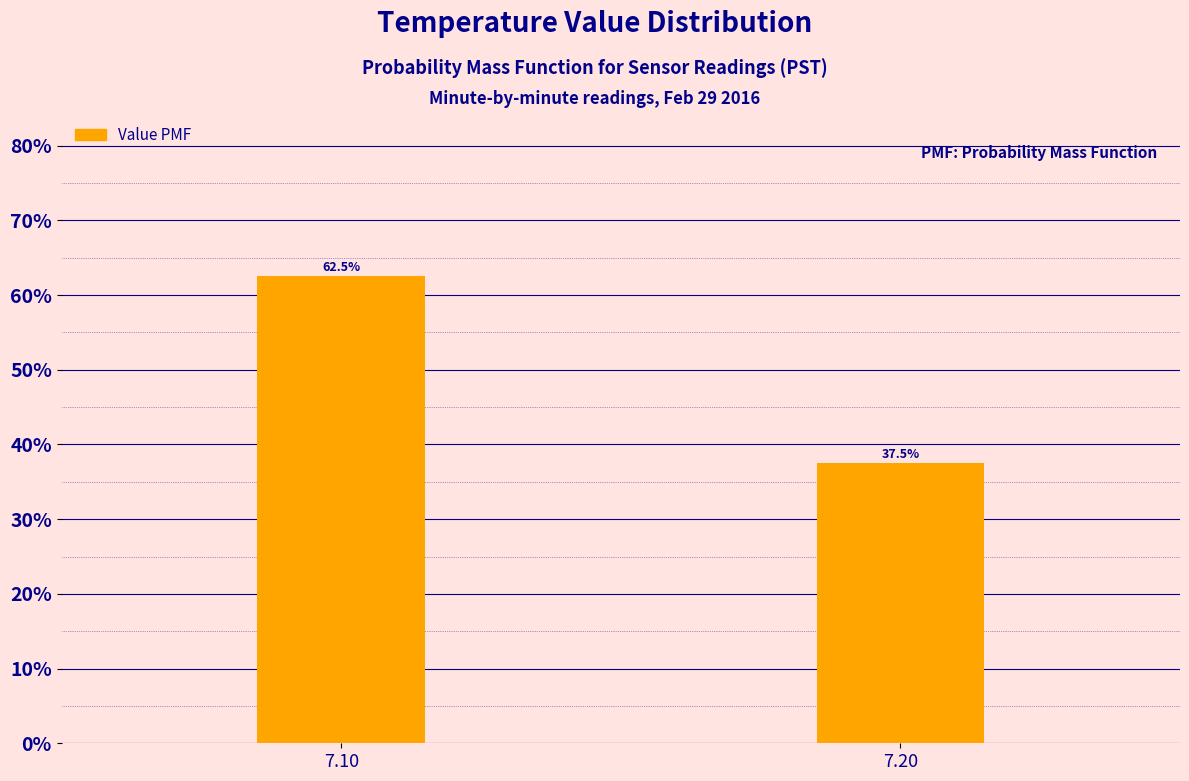

Reading right to left, list all the values displayed in this chart.

7.20=37.5	7.10=62.5